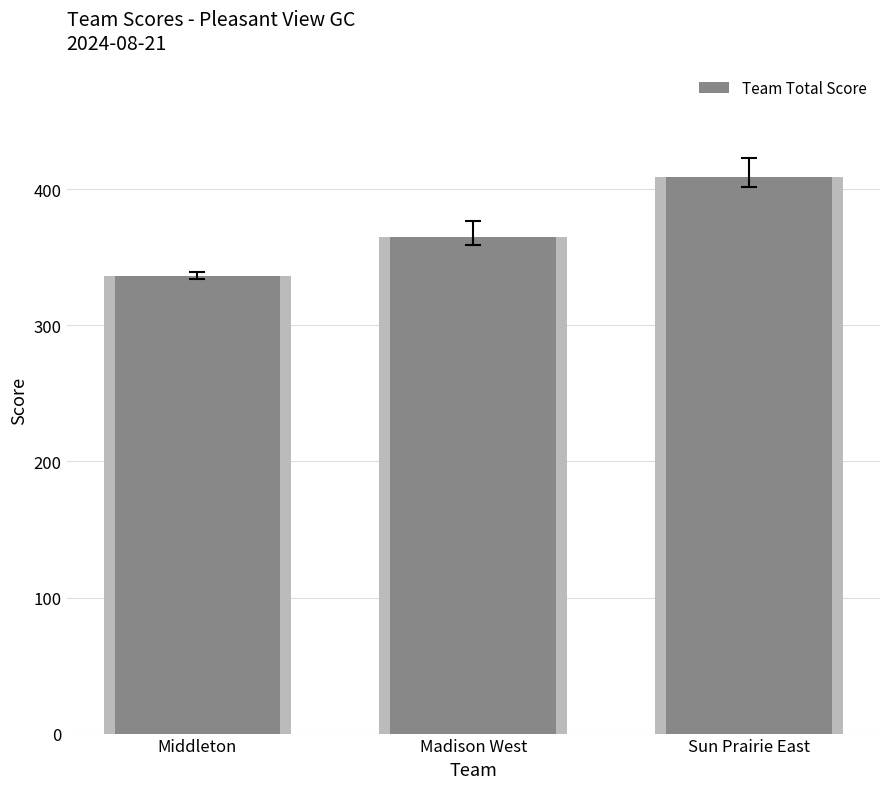

The chart shows a value of 652 at Sun Prairie East. True or false?

False